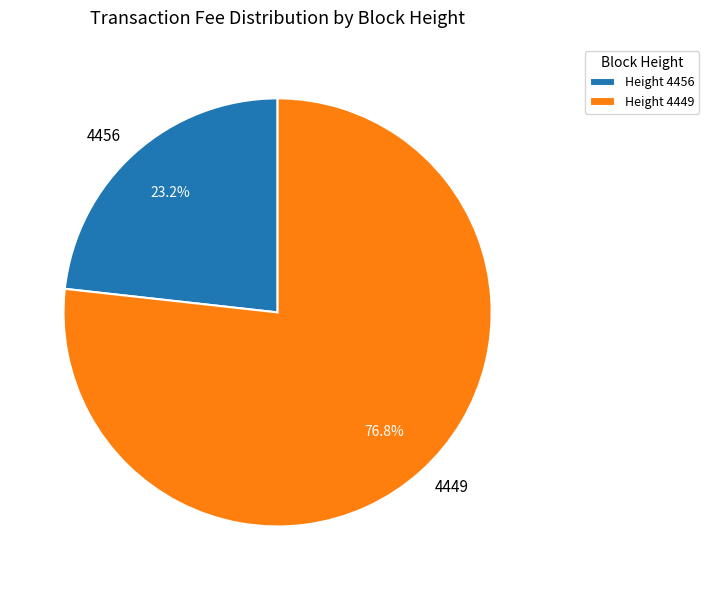

Is there a majority slice in this chart?

Yes